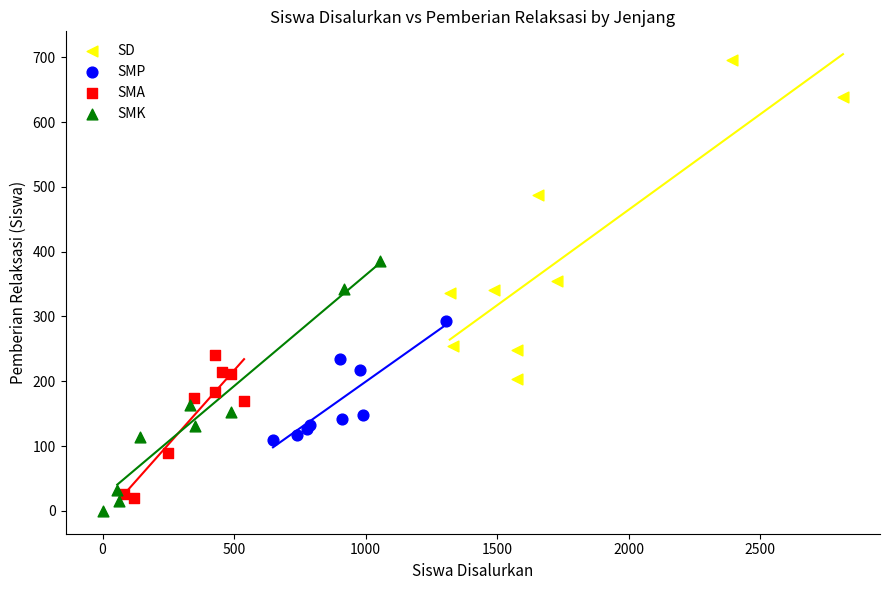

Which series reaches the maximum Y coordinate?

SD